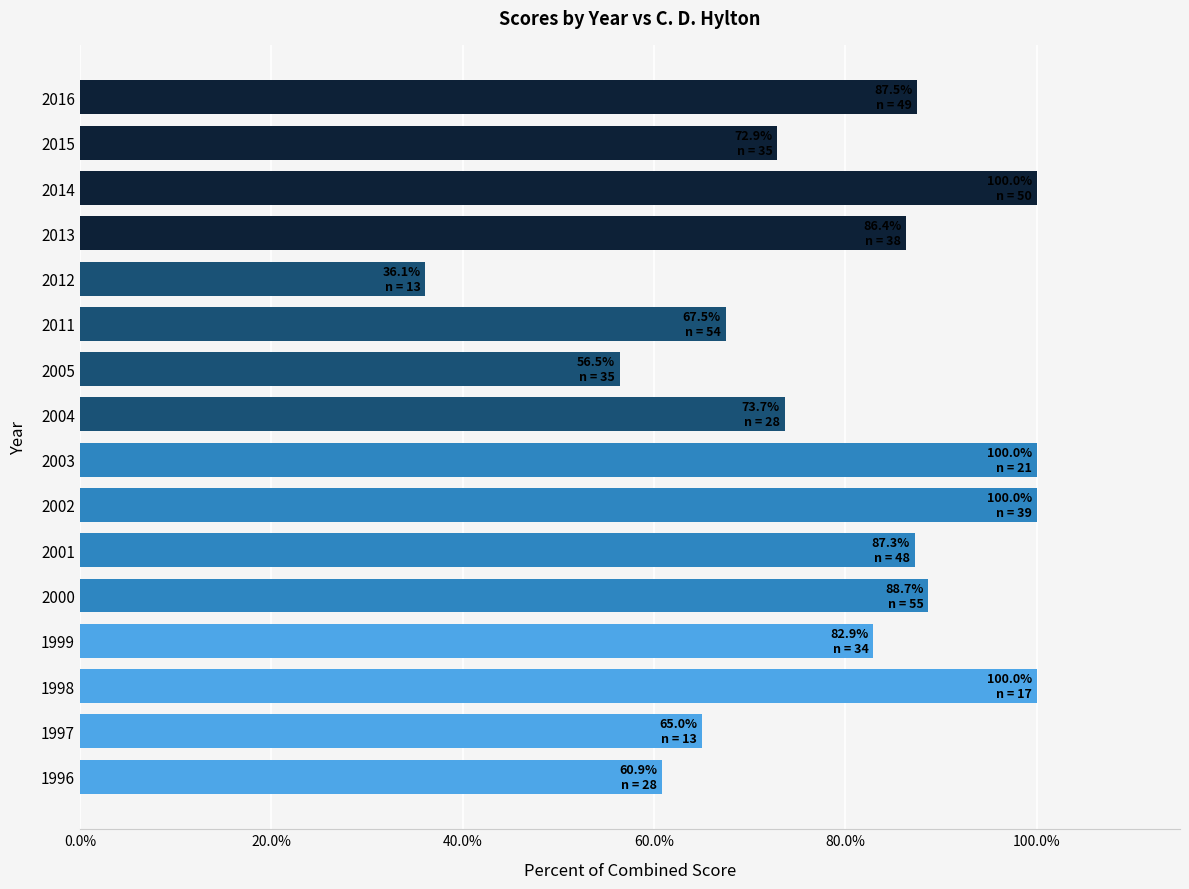

The value at 2013 is 139.7. True or false?

False